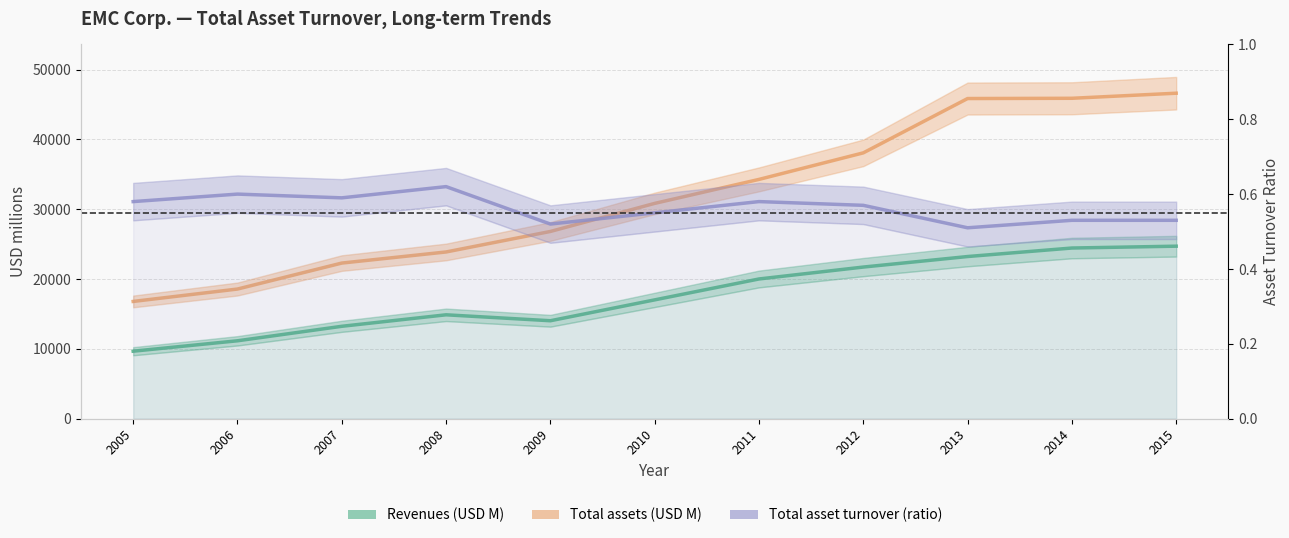

How many interior local valleys does the Total asset turnover series have?

3